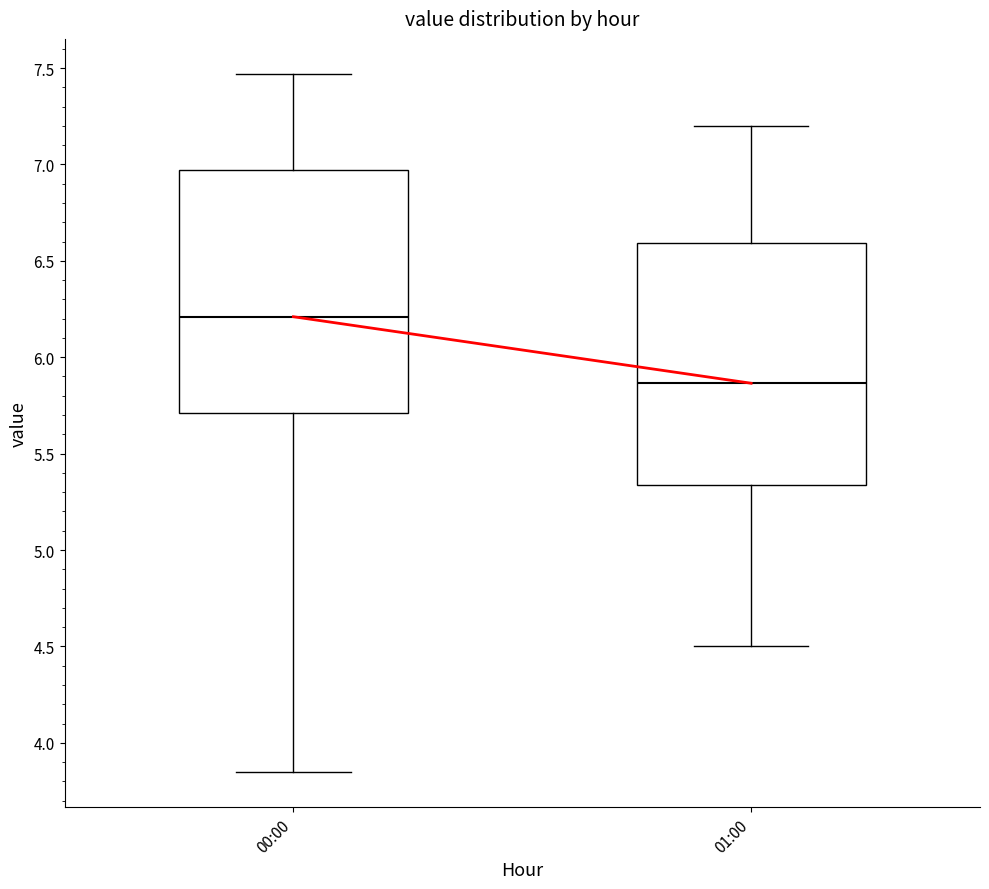

Reading left to right, read every box against the y-axis: the position of its median line, the range the box covers, and the ends of its whiskers. The values are not printed on the chart, so give them approximately, as read against the axis.

00:00: median 6.20, box 5.70 to 6.95, whiskers 3.85 to 7.45
01:00: median 5.85, box 5.35 to 6.60, whiskers 4.50 to 7.20